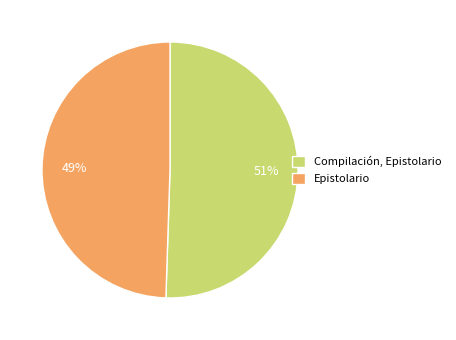

Combined, do Epistolario and Compilación, Epistolario account for over 50%?

Yes